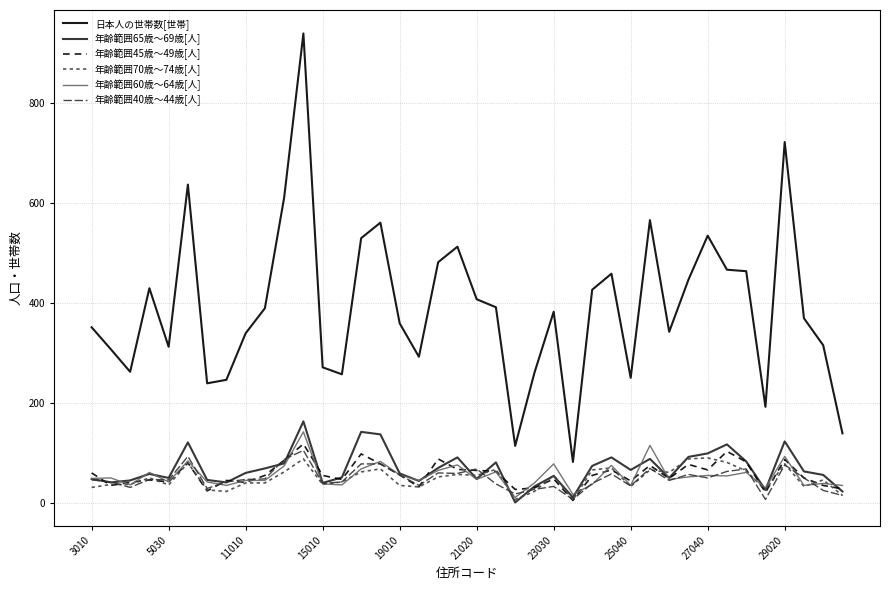

What is the difference between the second highest and second lowest values in the 日本人の世帯数[世帯] series?

607